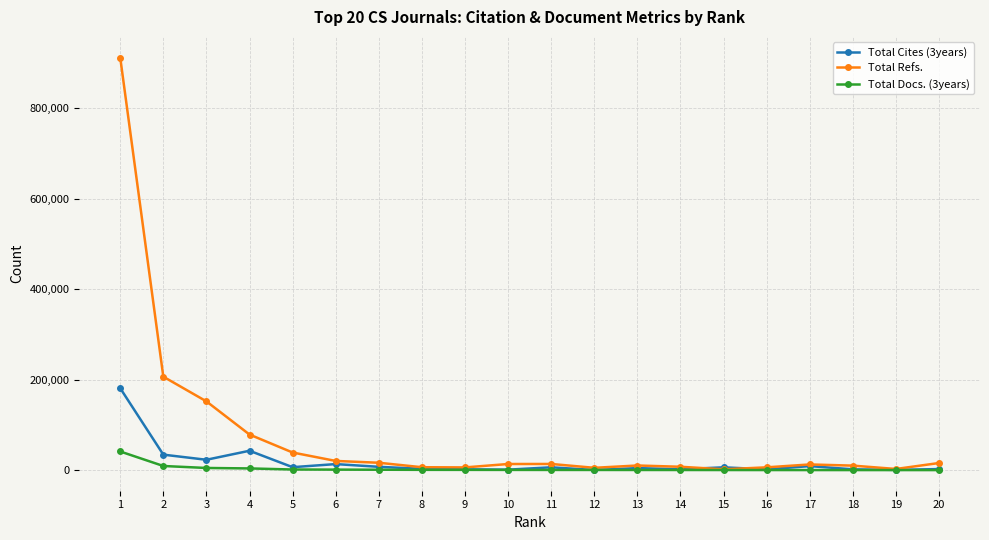

Where is the first local maximum for Total Cites (3years)?

4